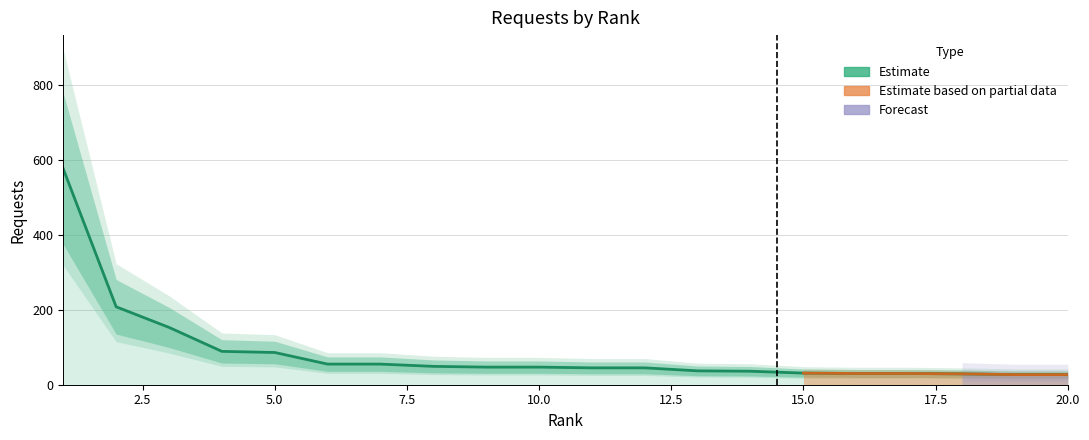

Approximately how many times larger is the value at 10 compared to 15?

1.5